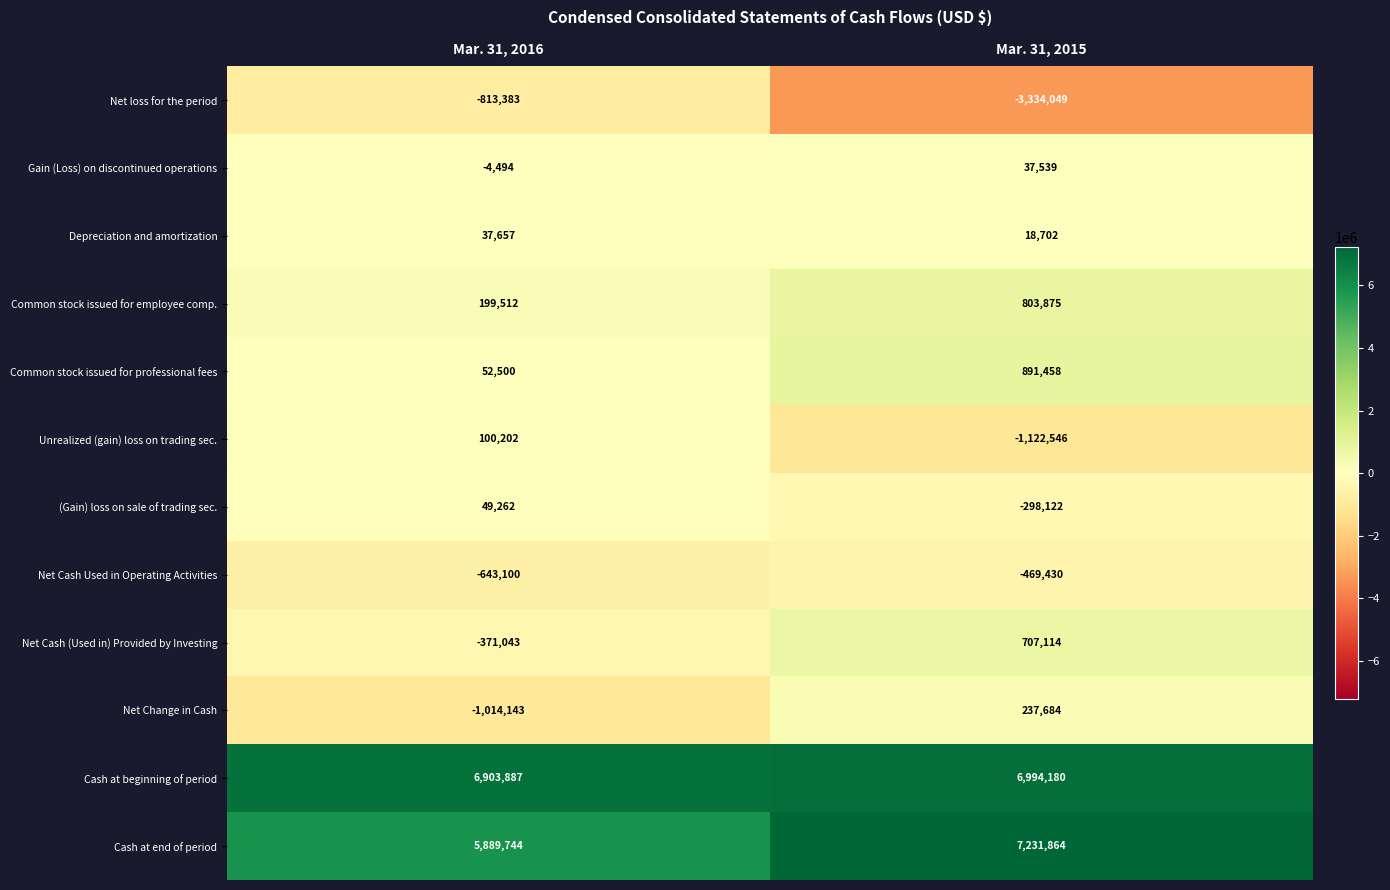

The value of Cash at end of period at Mar. 31, 2016 is 7810076. True or false?

False